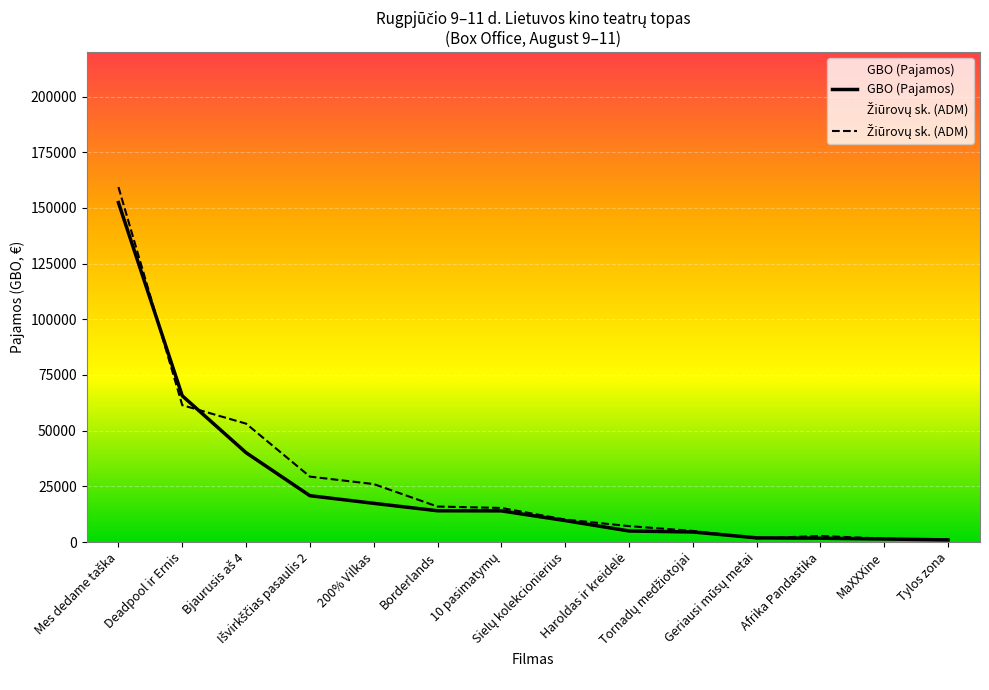

How many data points does each series have?

14